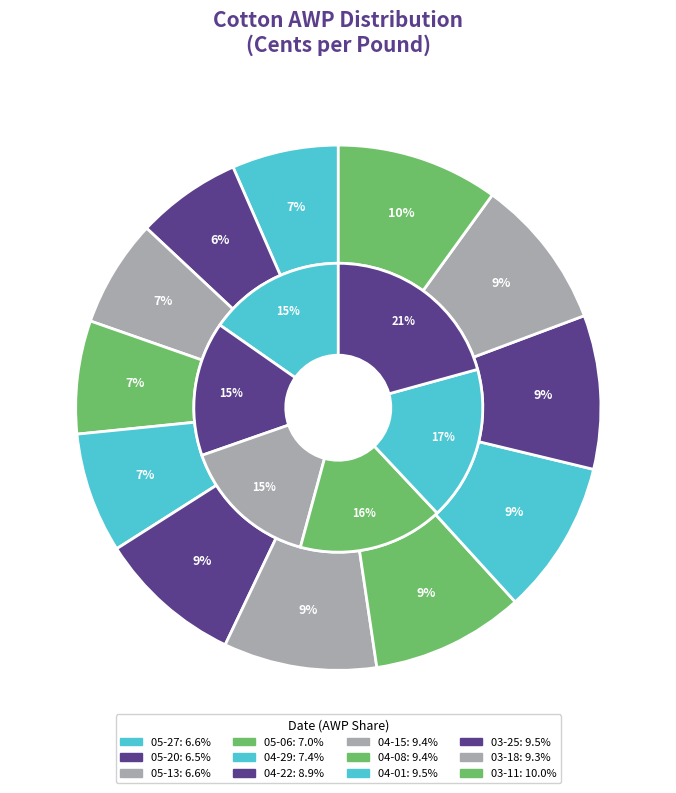

To the nearest percent, what is the combined percentage of 2011-05-27 and 2011-03-25?

16%